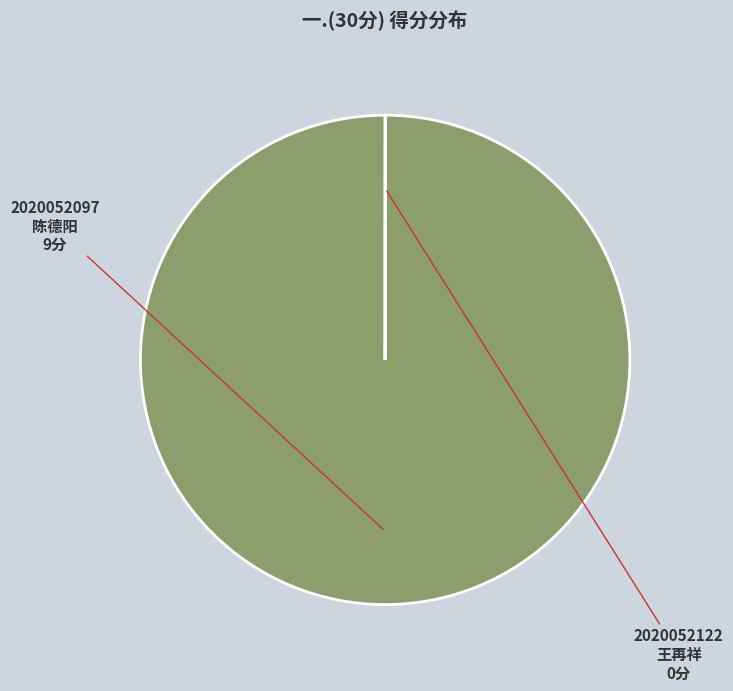

Which category has the biggest portion of the pie?

2020052097 陈德阳